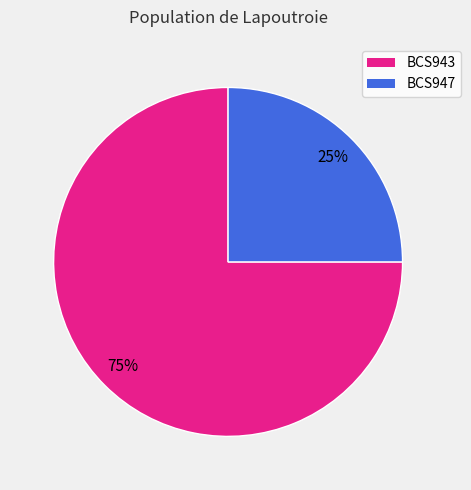

Is it true that BCS947 is 25% of the pie?

True